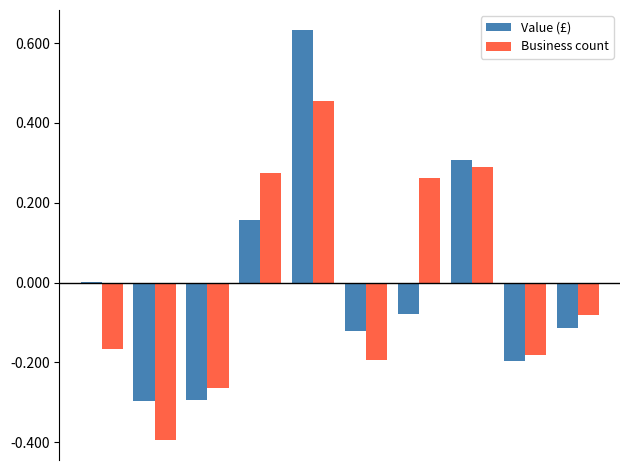

What is the value of the Business count bar at the 1st from the left?

-0.2